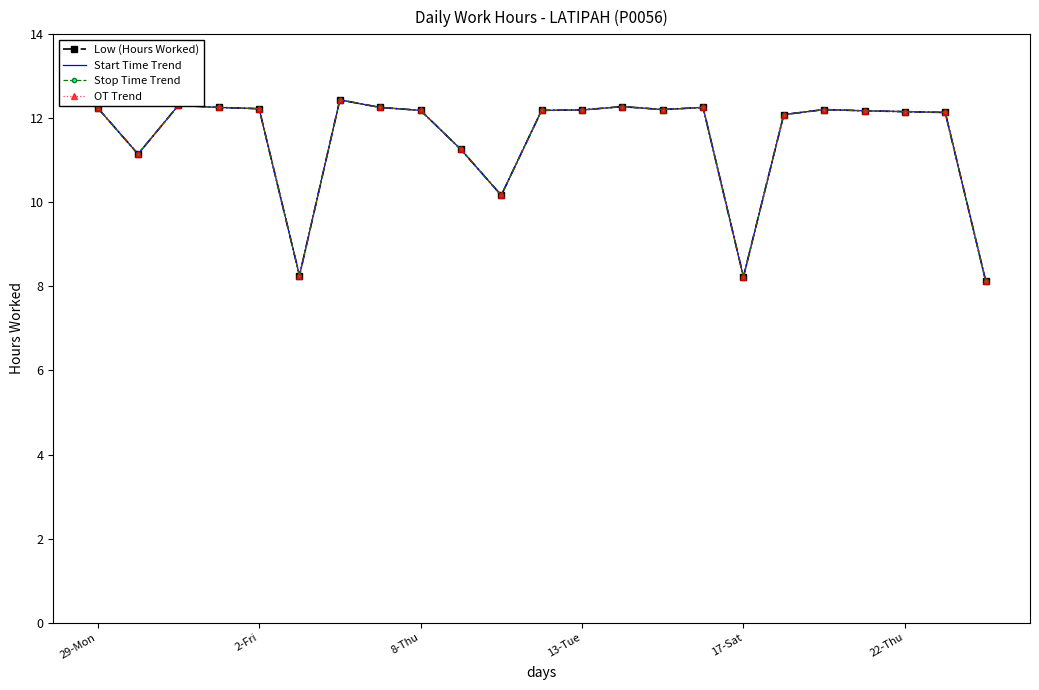

What is the difference between the second highest and minimum values in the Low (Hours Worked) series?

4.2